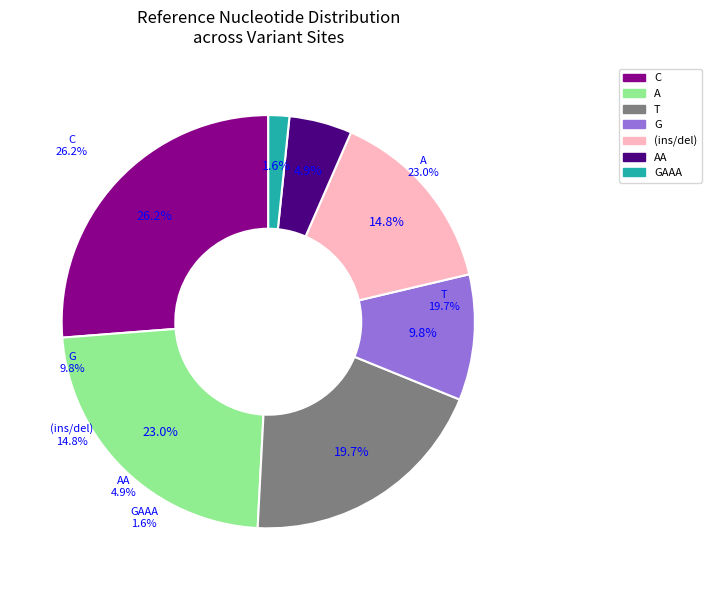

How many segments does this pie chart have?

7